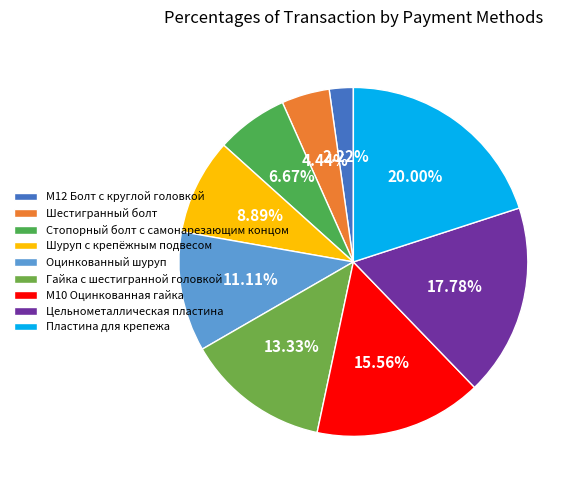

What is the total percentage of Стопорный болт с самонарезающим концом and Шестигранный болт?

11.1%